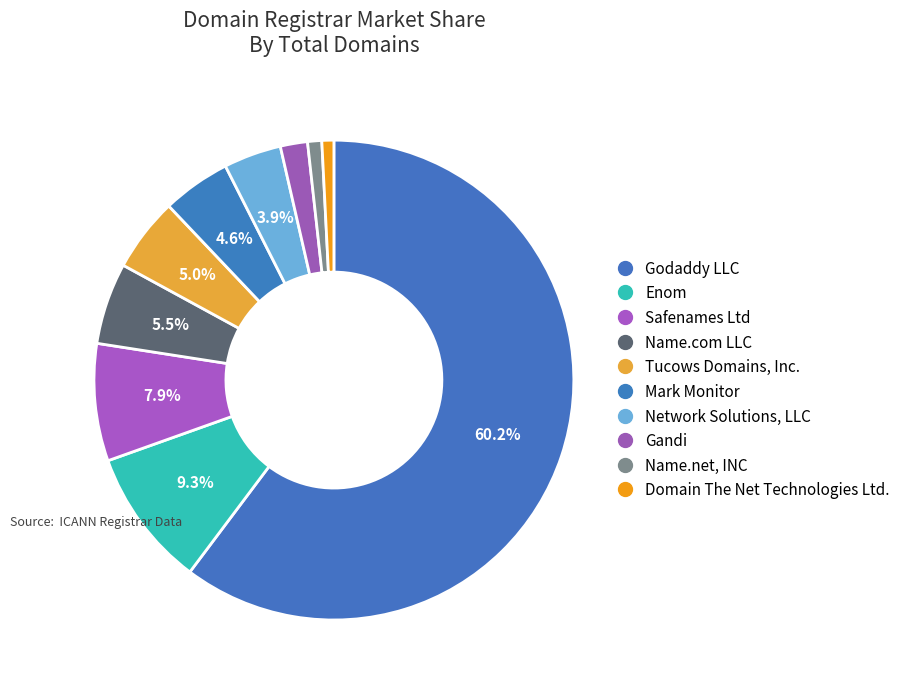

How many slices are in this pie chart?

10